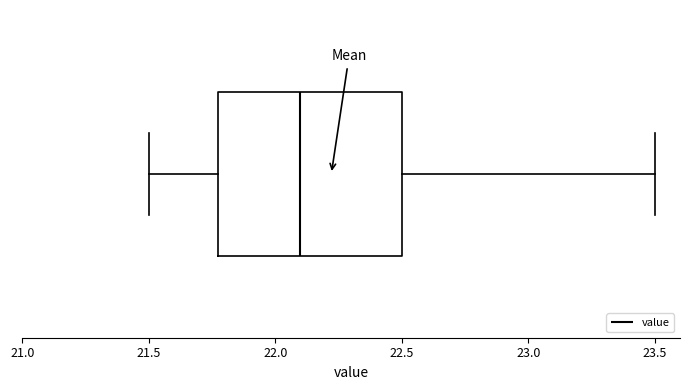

Read this box plot against the x-axis: the position of the median line, the range covered by the box, and the ends of both whiskers. The values are not printed on the chart, so give them approximately, as read against the axis.

median 22.1, box 21.8 to 22.5, whiskers 21.5 to 23.5